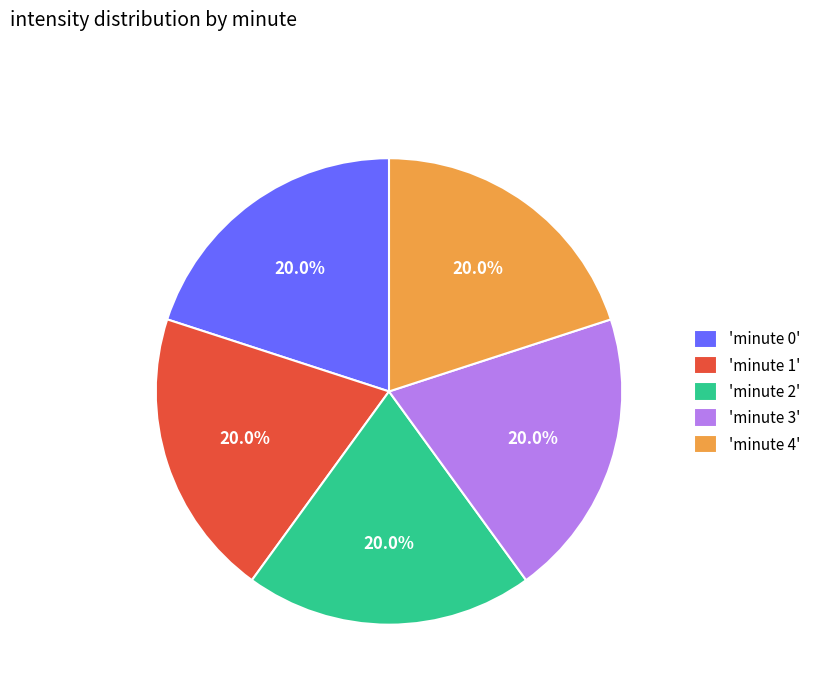

Does 'minute 0' represent more than half of the total?

No